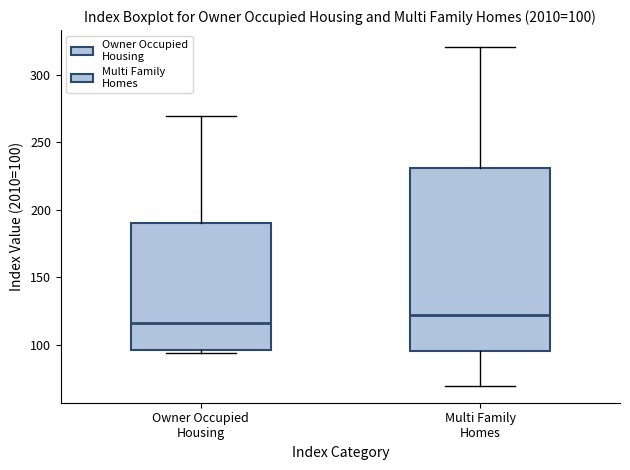

Which box's median line is the highest?

Multi Family Homes